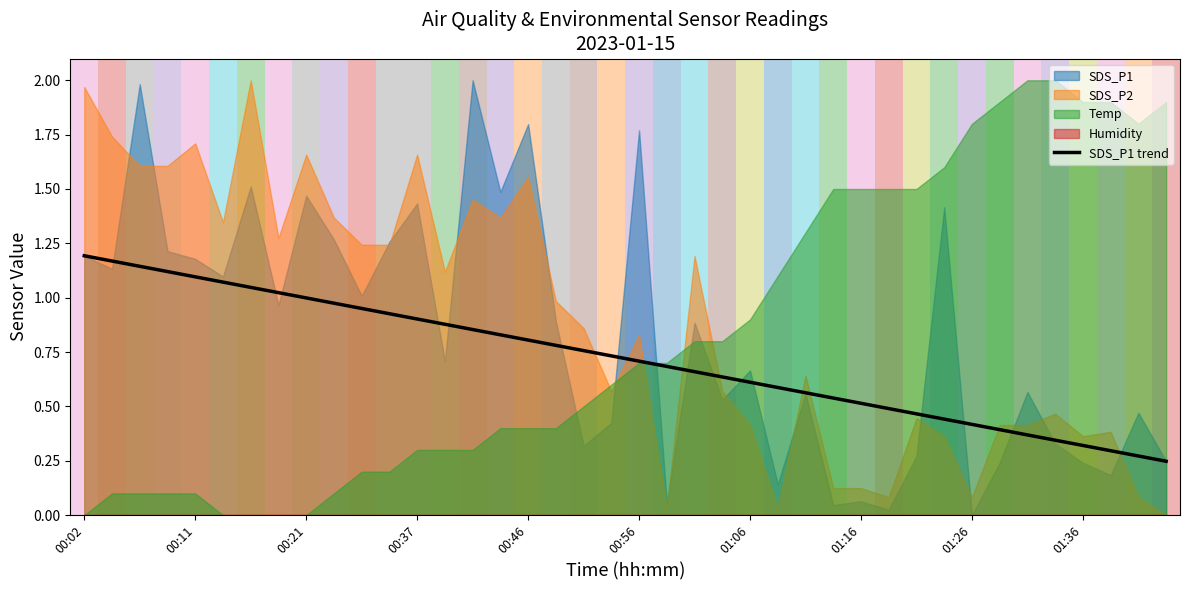

What is the change in value from 11 to 15?

-0.1